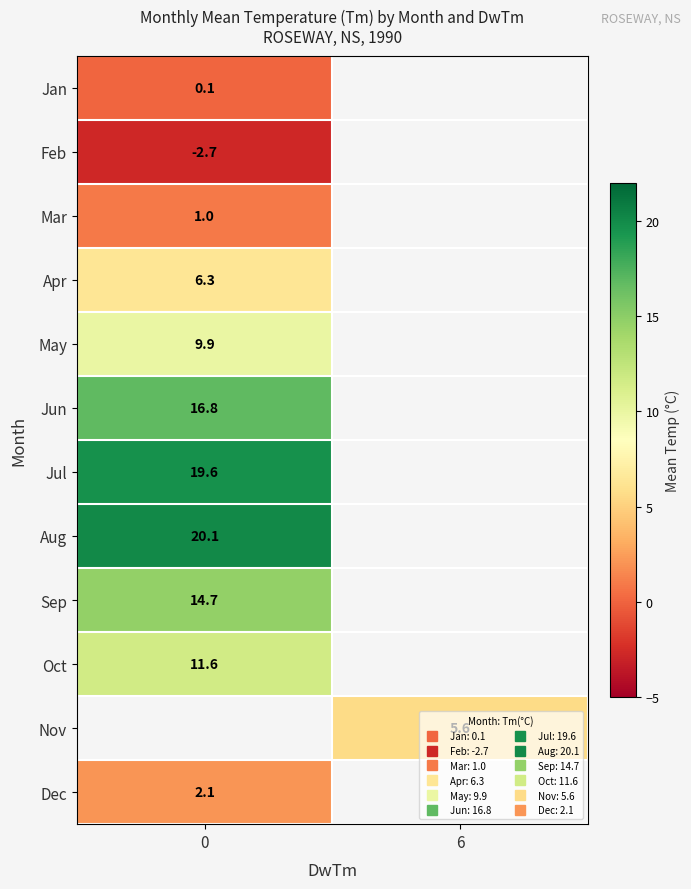

At how many categories does at least one series exceed 9?

1